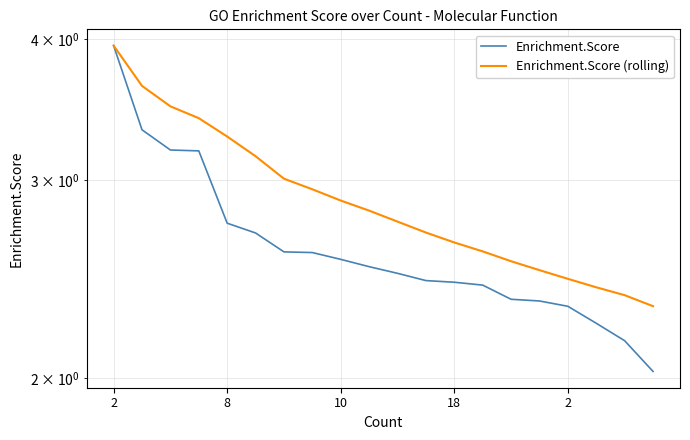

What is the maximum value shown in the chart?

3.9